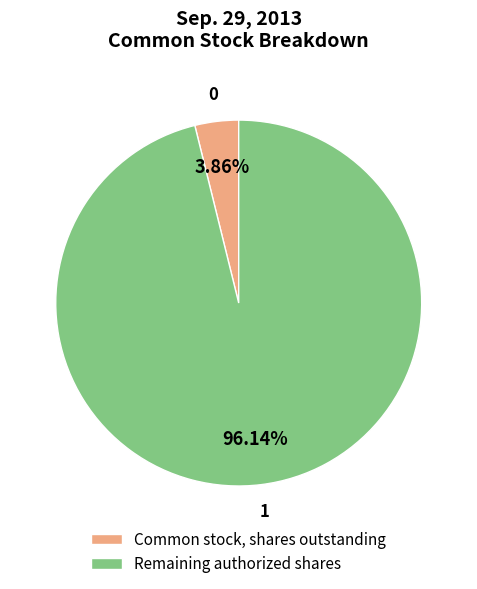

Which slice represents more than half of the pie?

Remaining authorized shares